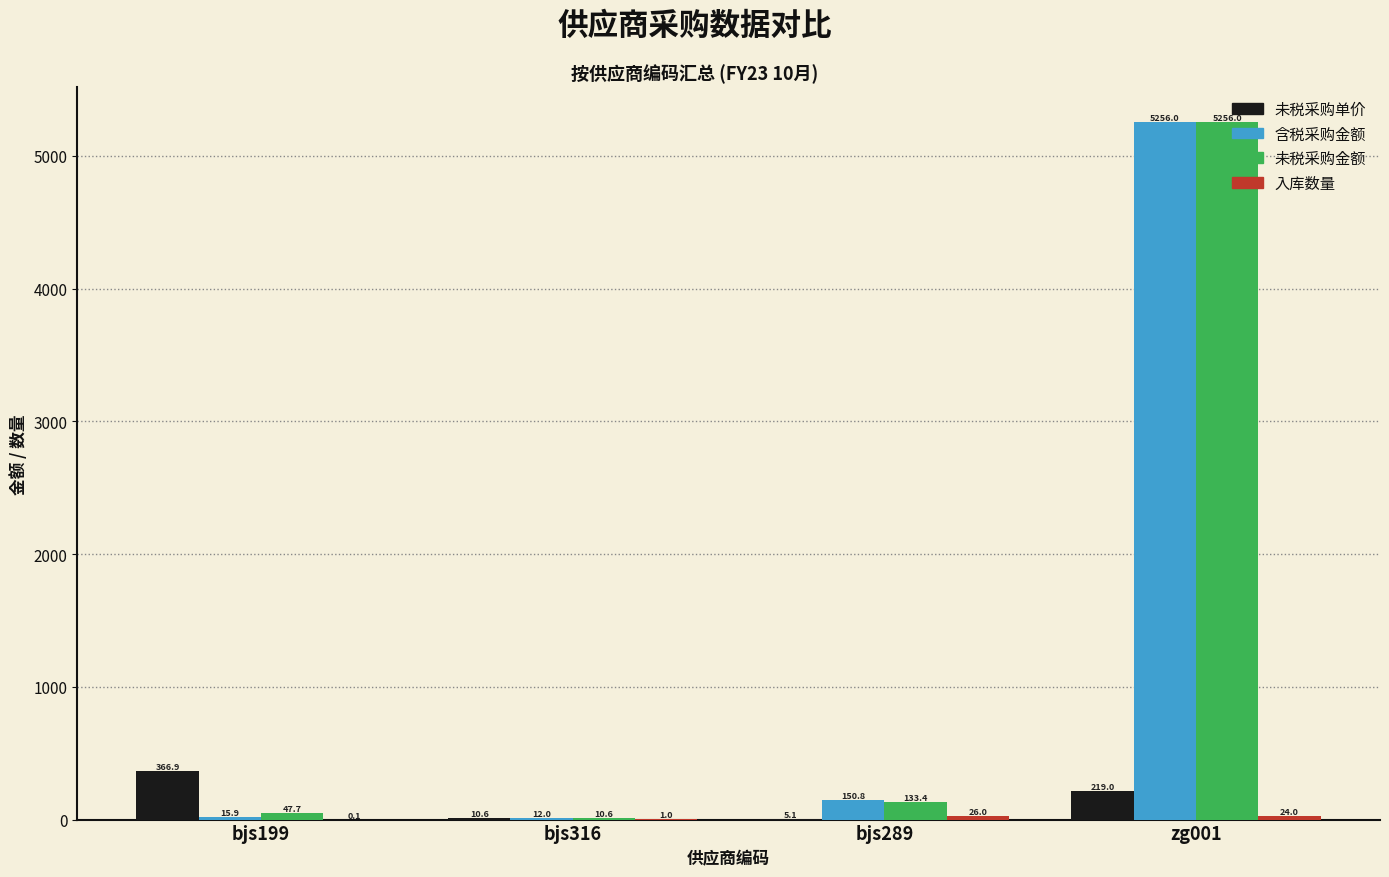

At which label does 未税采购金额 reach its peak?

zg001